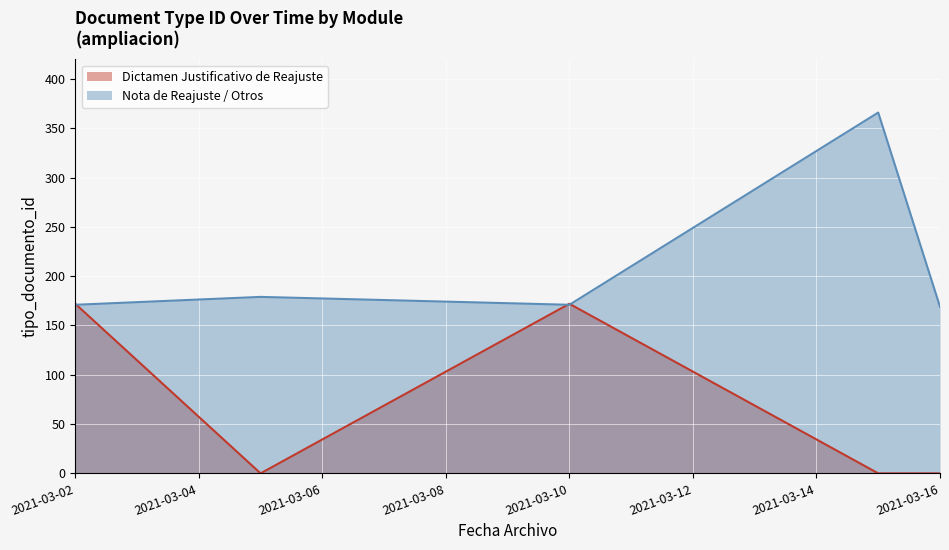

Rank the series by their maximum value, from highest to lowest.

Nota de Reajuste / Otros, Dictamen Justificativo de Reajuste